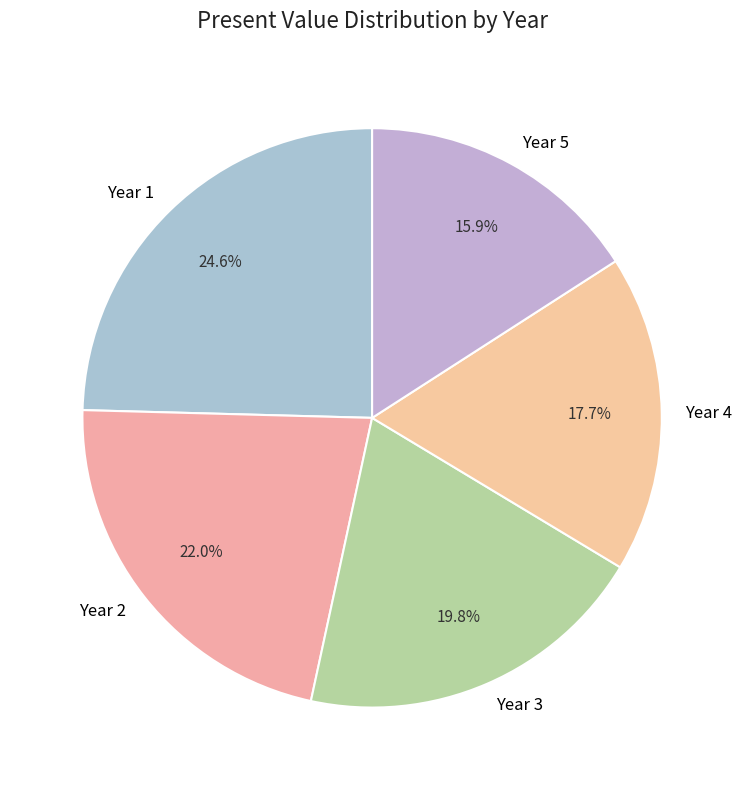

Count the number of slices in the pie.

5